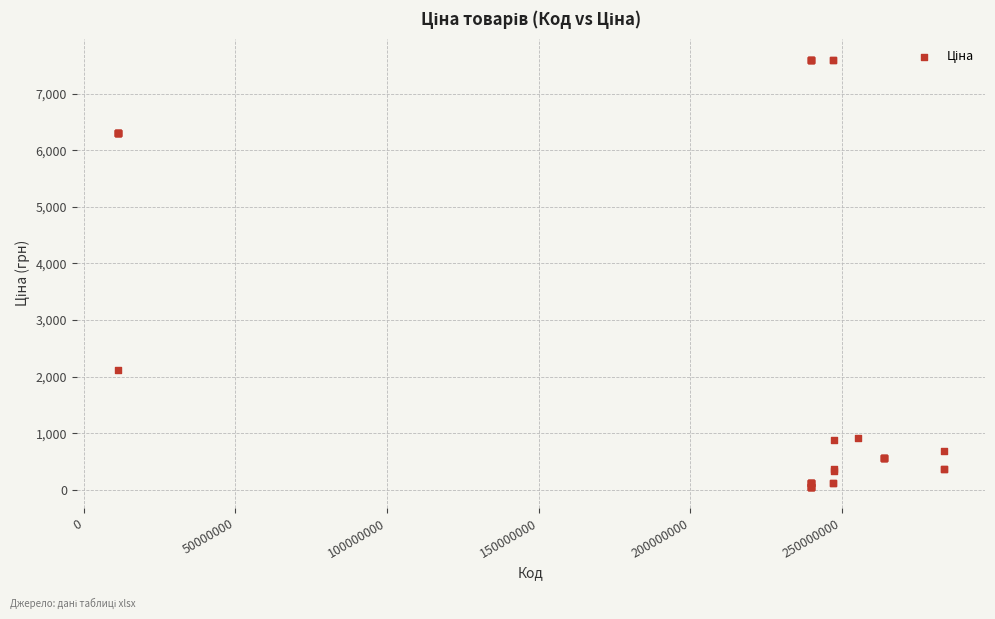

What Y value in the scatter plot is closest to 3826?

2108.4